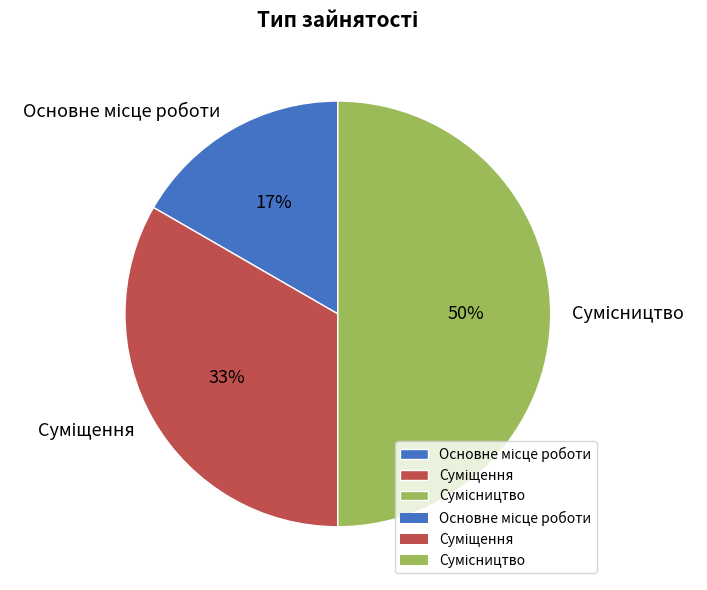

To the nearest percent, what is the difference between the largest and smallest slice percentages?

33%